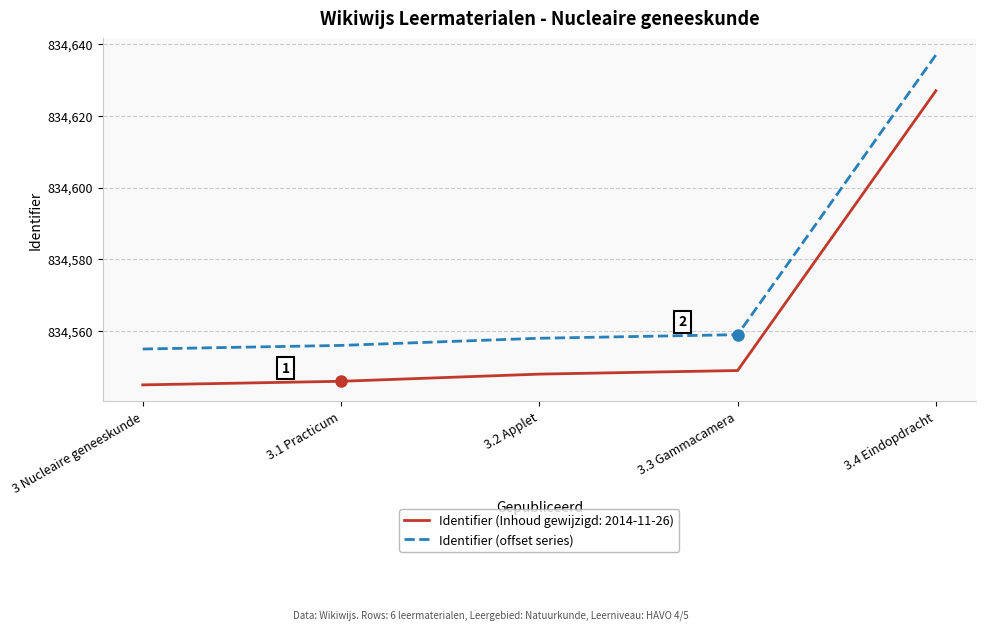

Rank the series by their maximum value, from highest to lowest.

Identifier (offset series), Identifier (Inhoud gewijzigd: 2014-11-26)